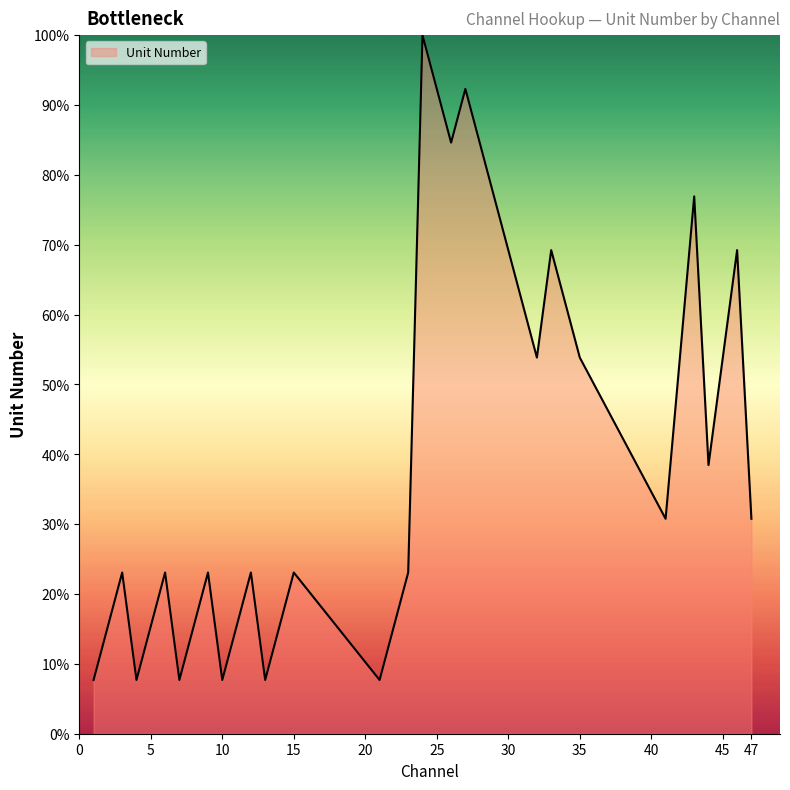

What is the minimum value shown in the chart?

7.7